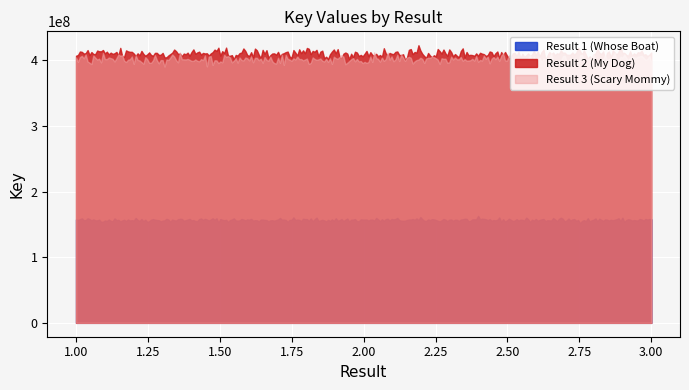

The value of Result 1 (Whose Boat) at 1 is 252283923. True or false?

False